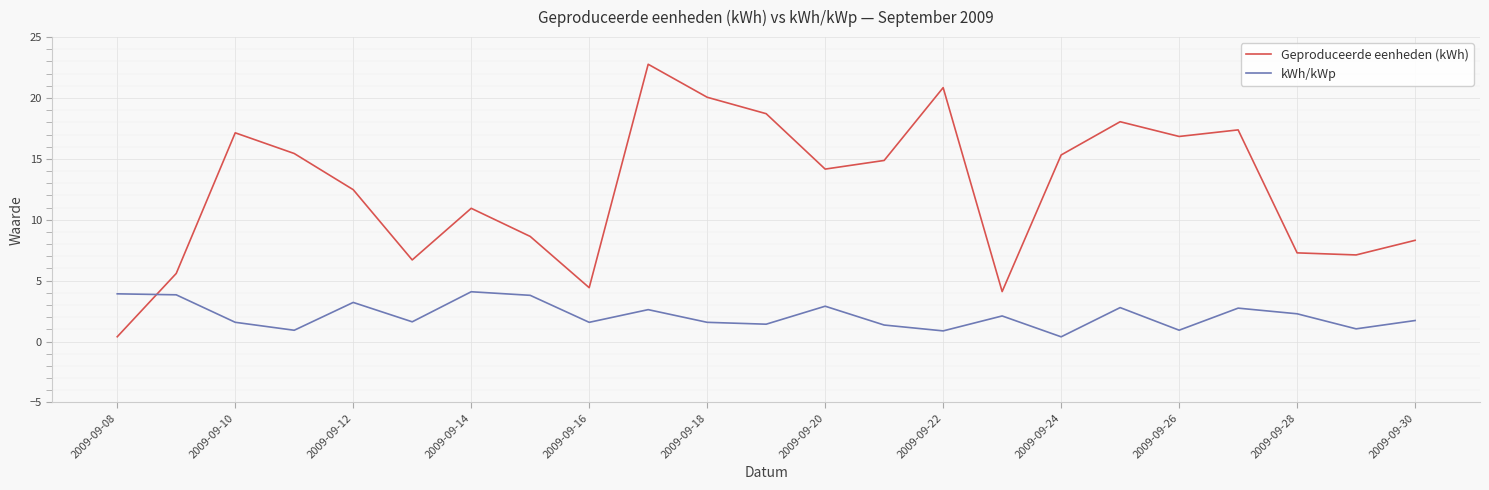

Which series has the largest total across all categories?

Geproduceerde eenheden (kWh)